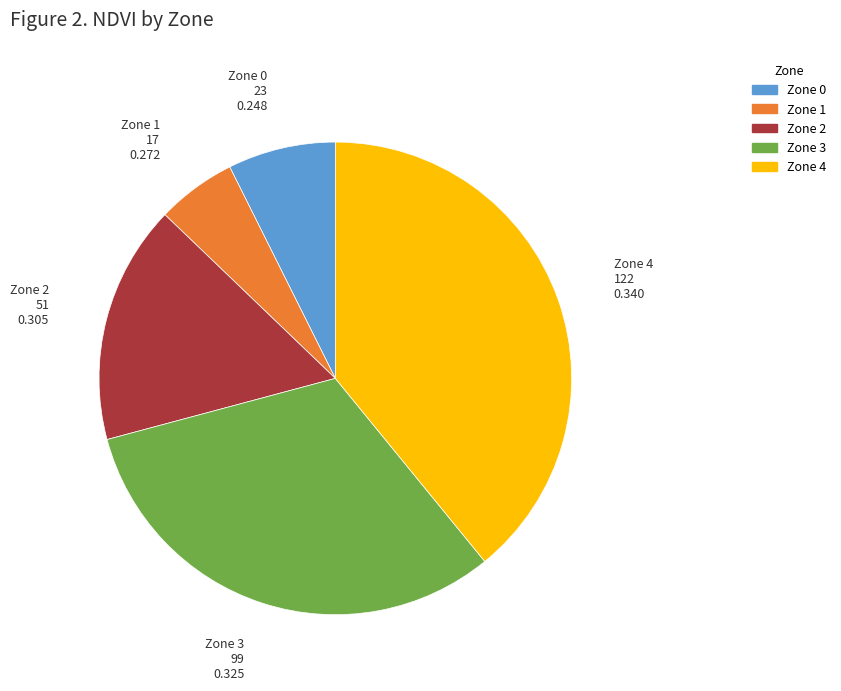

Which has a higher value, Zone 3 or Zone 2?

Zone 3